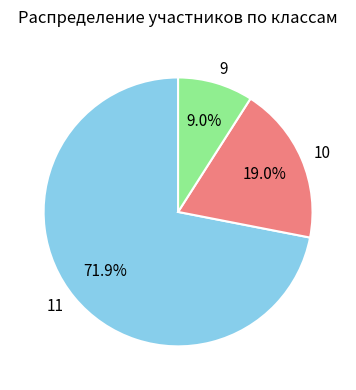

Is it true that 10 is 46% of the pie?

False